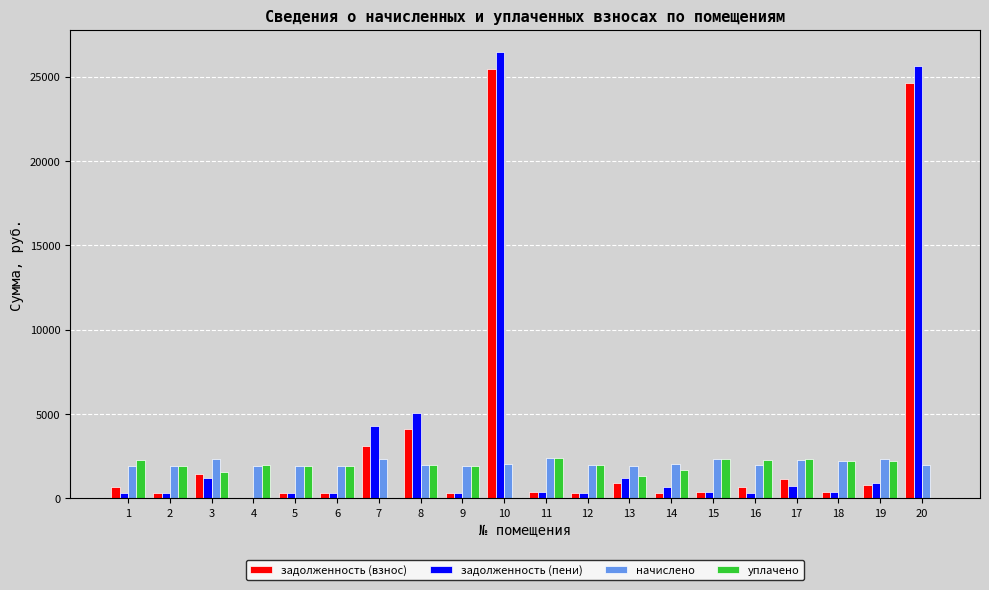

What is the sum of all уплачено values?

34159.0